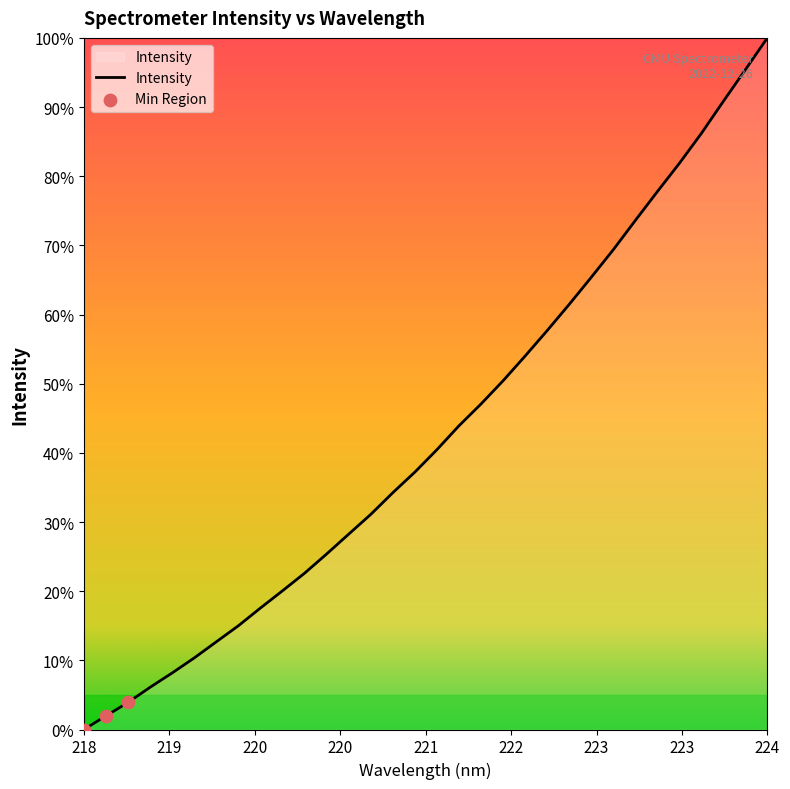

What is the difference between the maximum and minimum values?

100.0